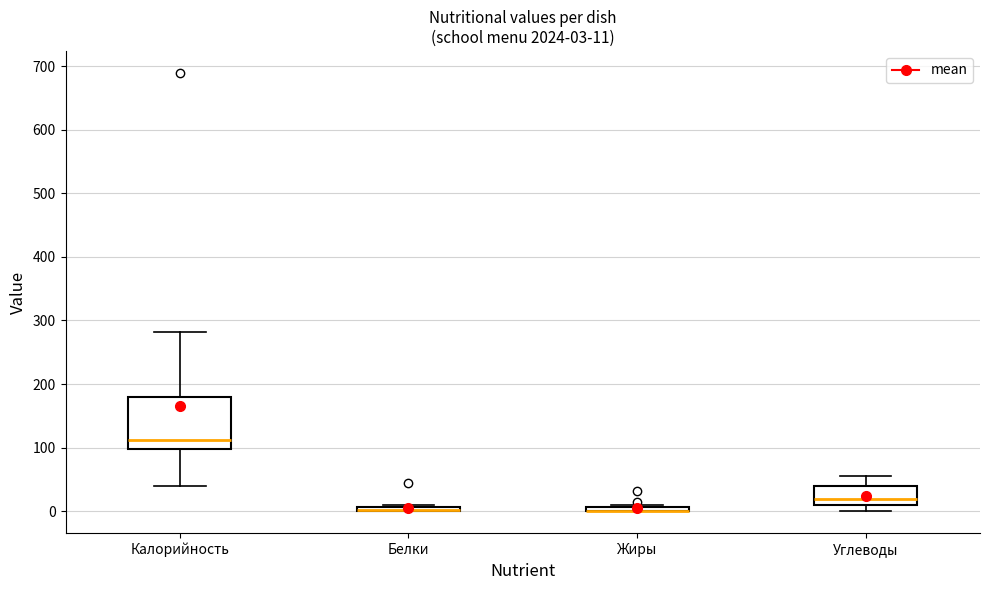

Comparing the boxes themselves (not the whiskers), which one is the tallest?

Калорийность